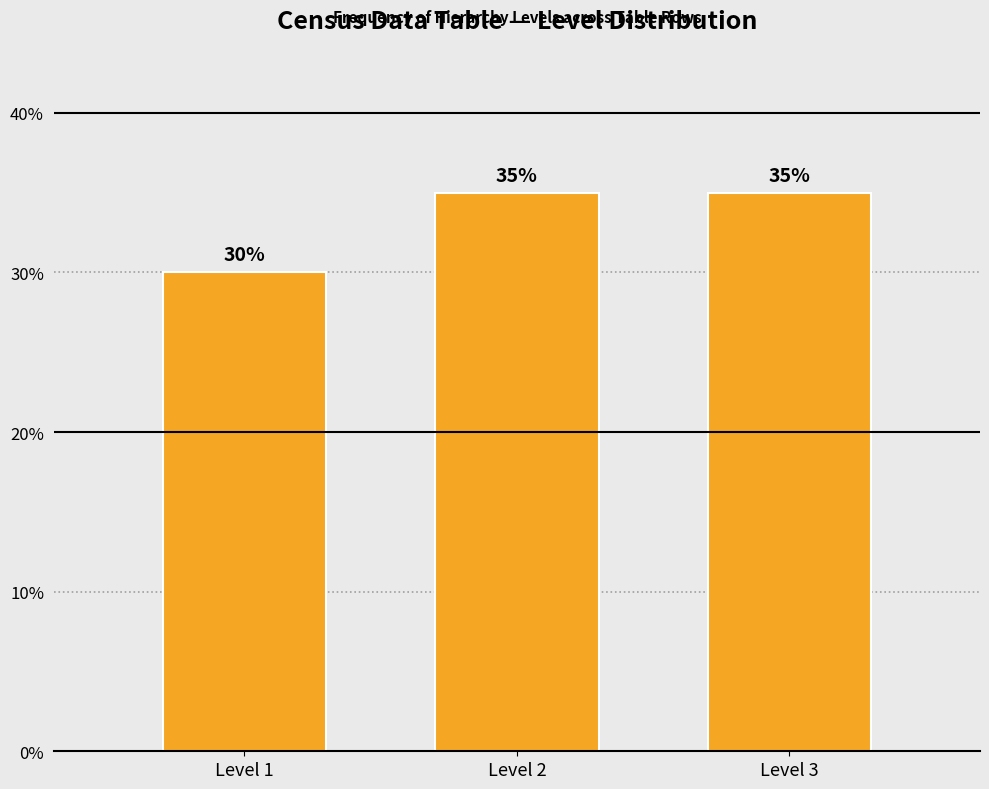

Reading left to right, extract all data points from this chart.

30	35	35